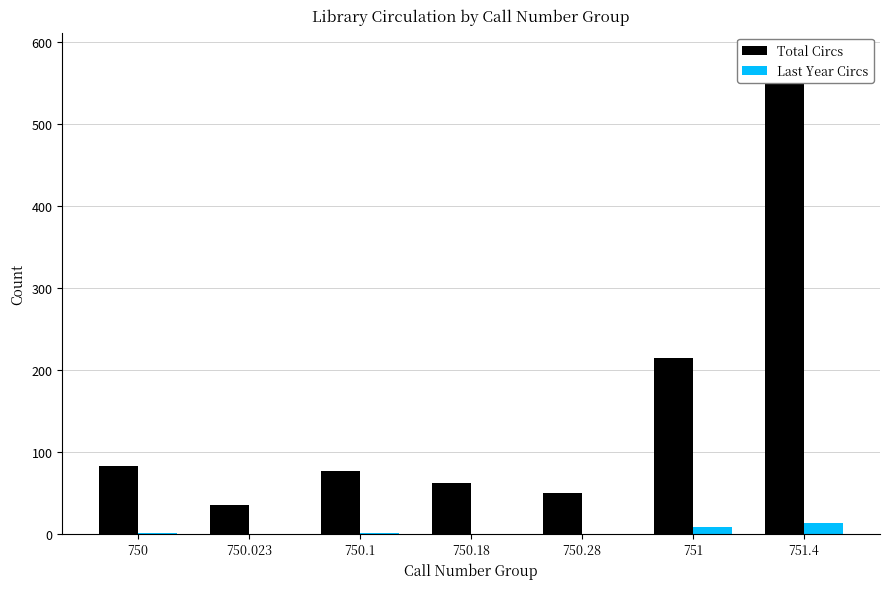

How many bars are there in each group?

2